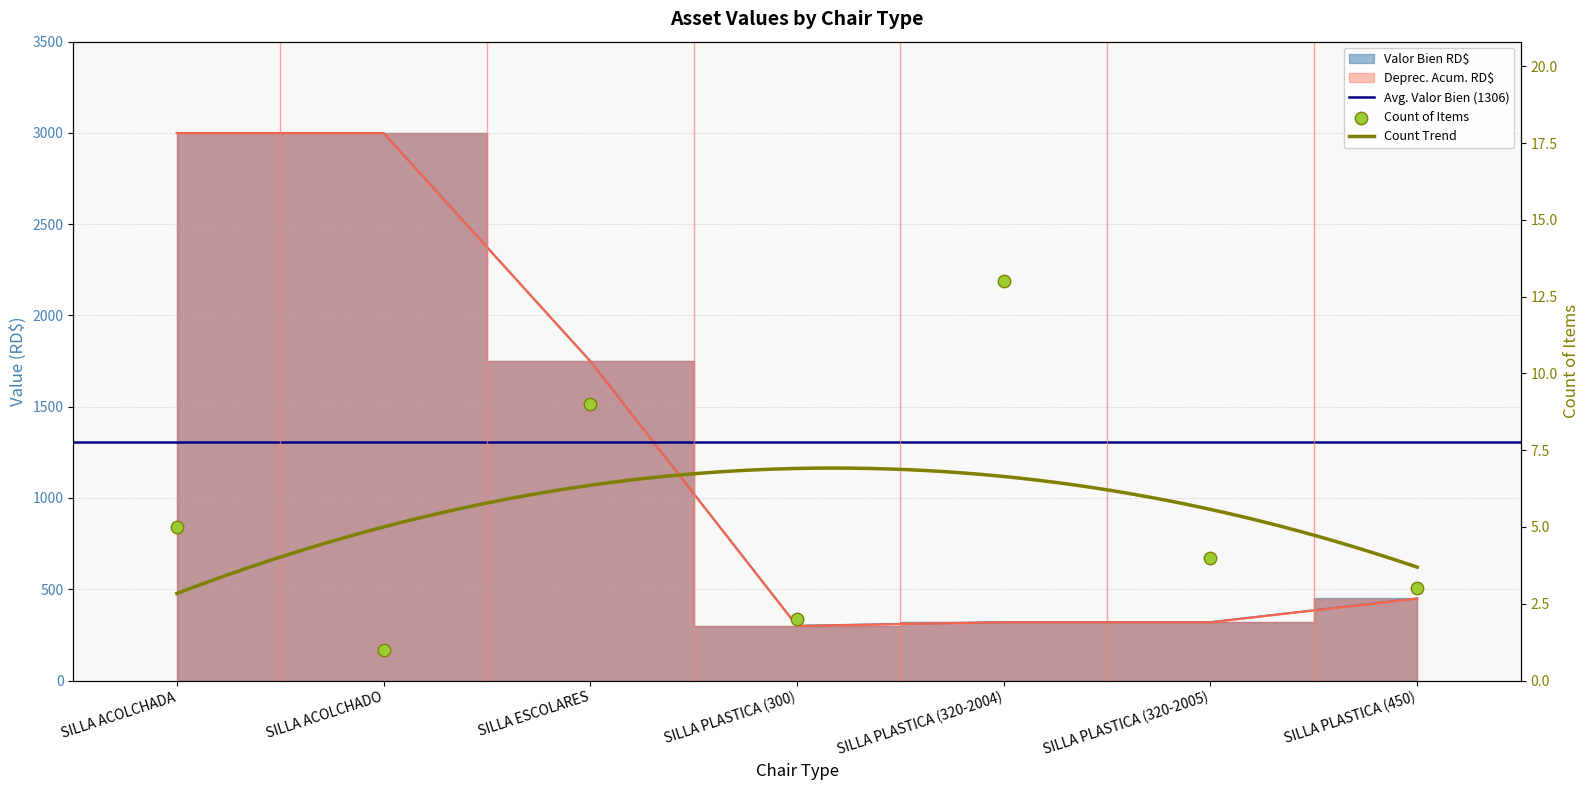

Is the value of Deprec. Acum. RD$ at SILLA PLASTICA (450) greater than the value of Valor Bien RD$ at SILLA PLASTICA (320-2004)?

Yes